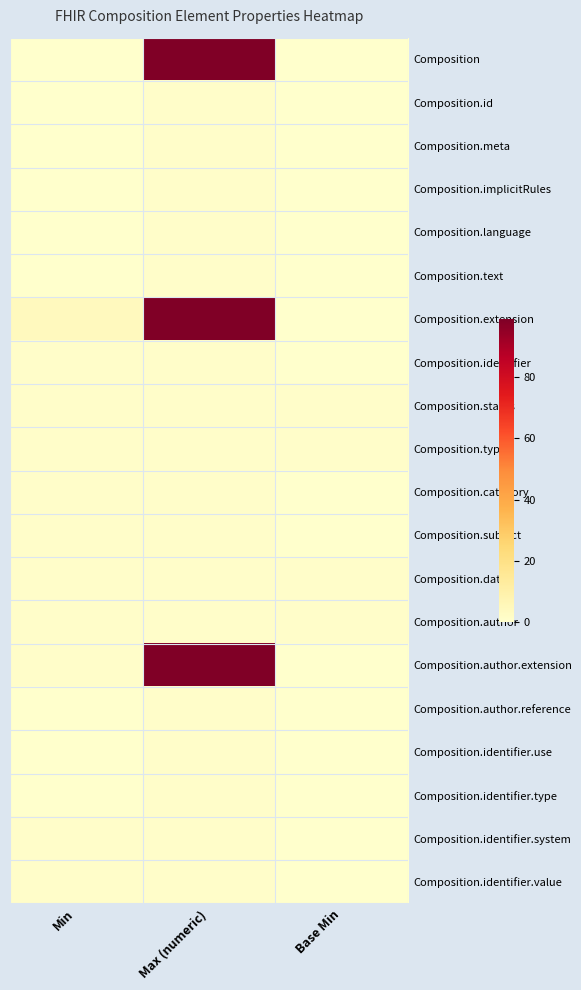

Count the number of data series in this chart.

20